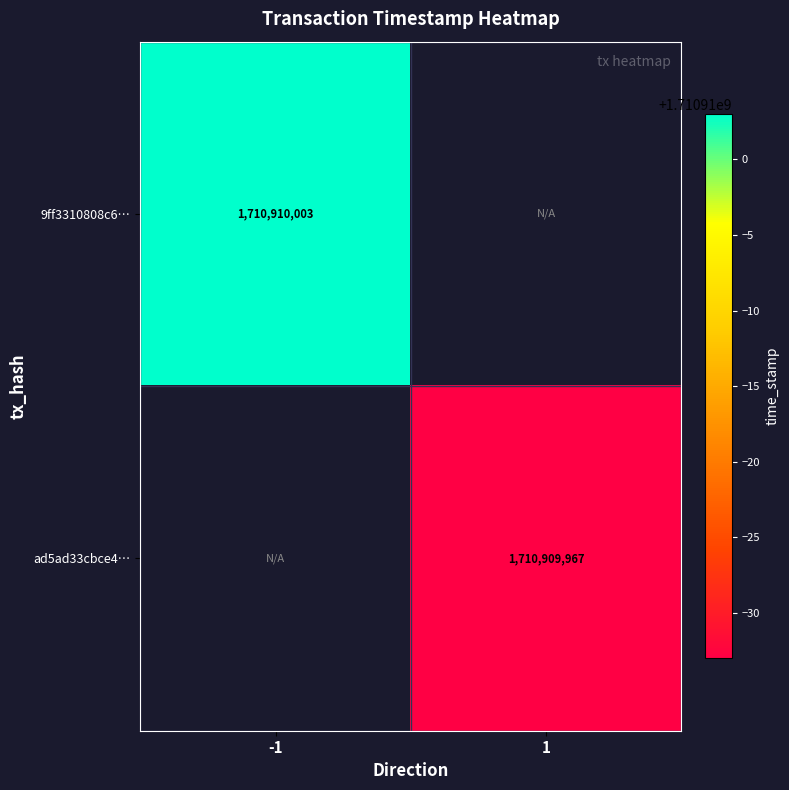

Reading right to left, list all the values displayed in this chart.

9ff3310808c6d05c3703fc9774a0ab0eba8131a: 1=0	-1=1710910003
ad5ad33cbce440dc9daa2a195e14da82cc845d2: 1=1710909967	-1=0